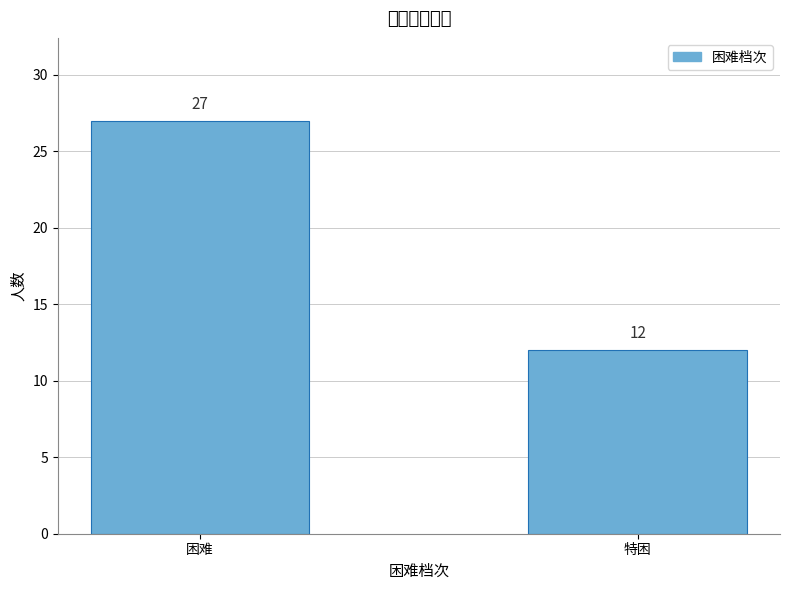

Reading left to right, extract all data points from this chart.

困难=27	特困=12